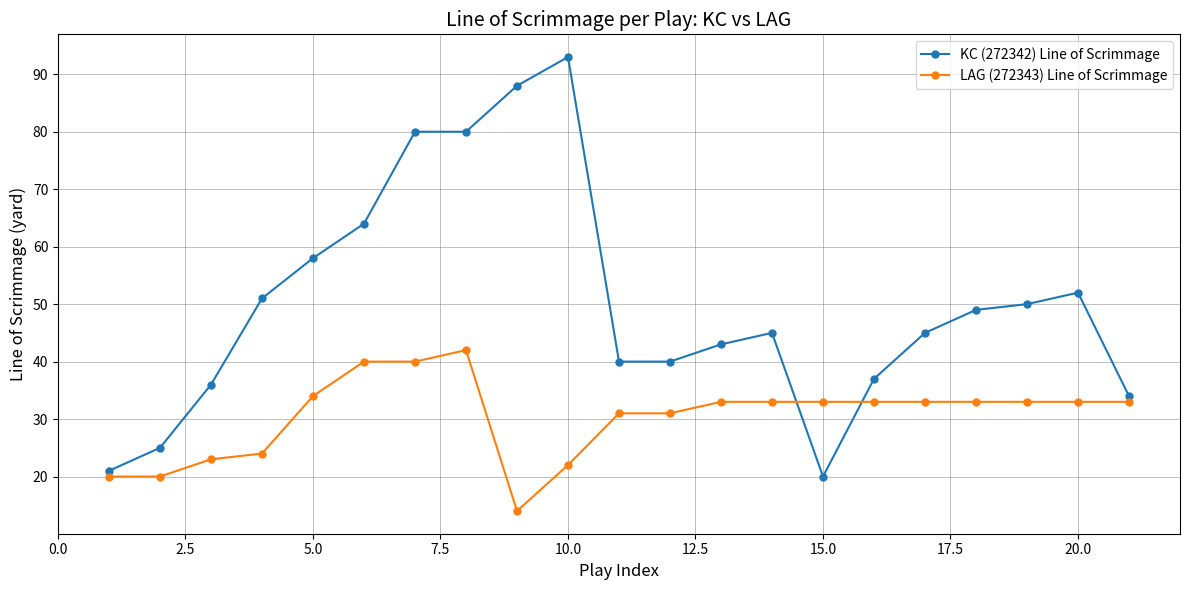

What is the value of the LAG (272343) Line of Scrimmage point at the 10th from the left?

22